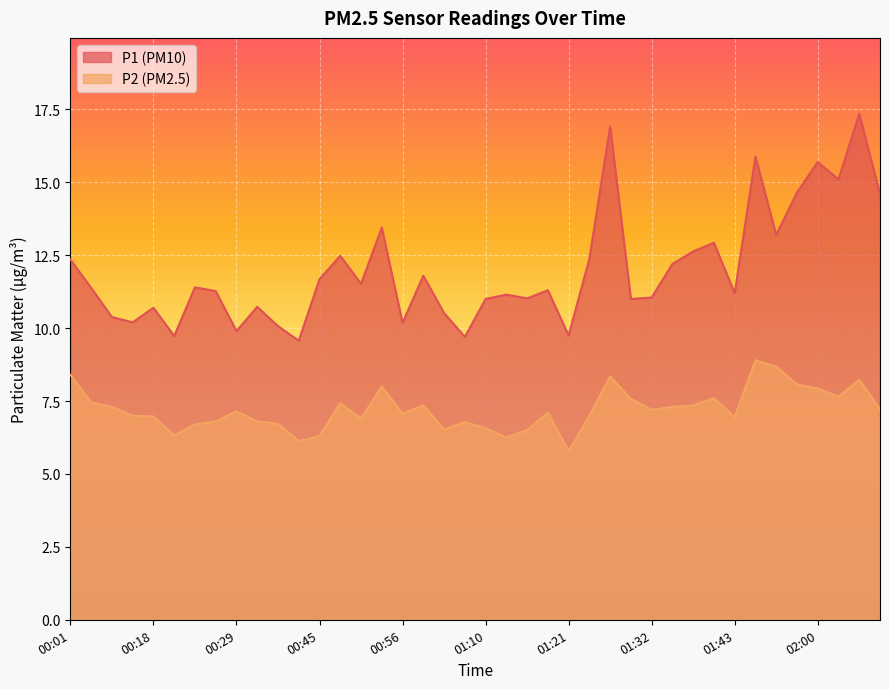

Which series has the widest spread of values?

P1 (PM10)